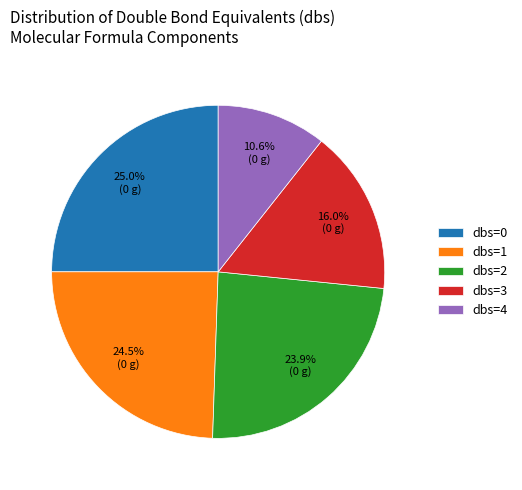

How many slices are in this pie chart?

5